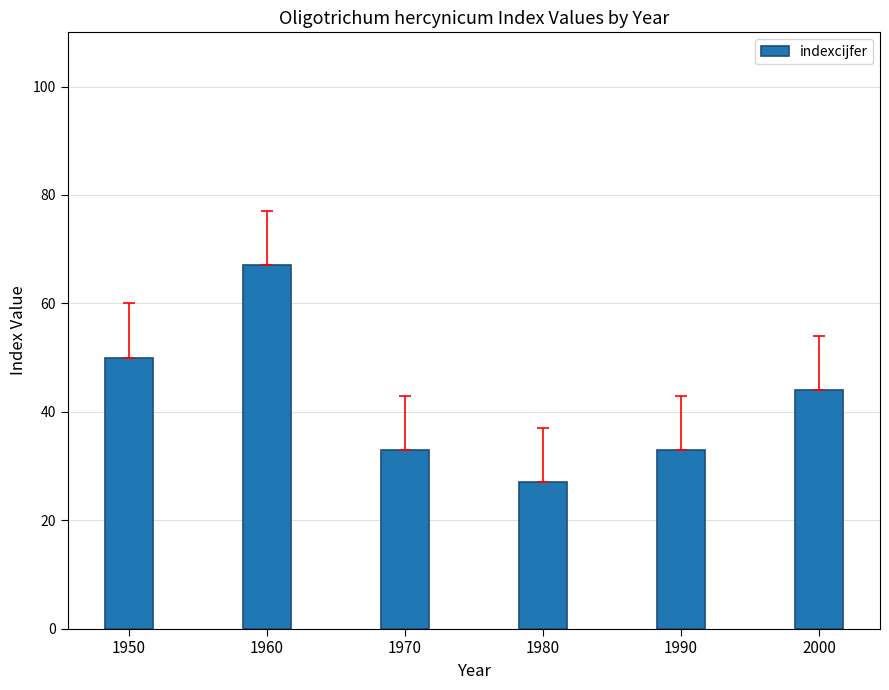

What is the change in value from 1950 to 1990?

-17